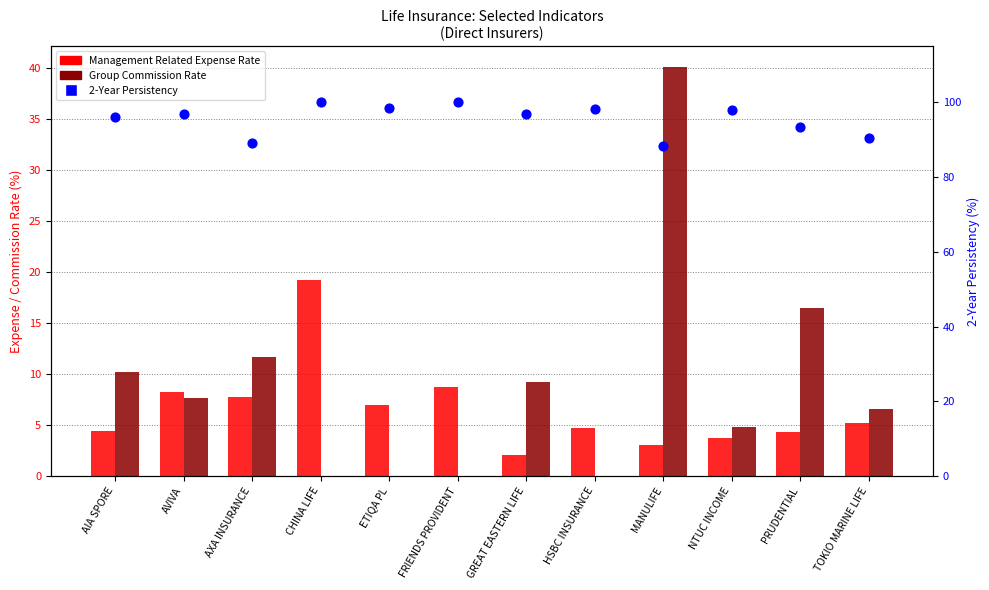

Which series has the largest total across all categories?

2-Year Persistency